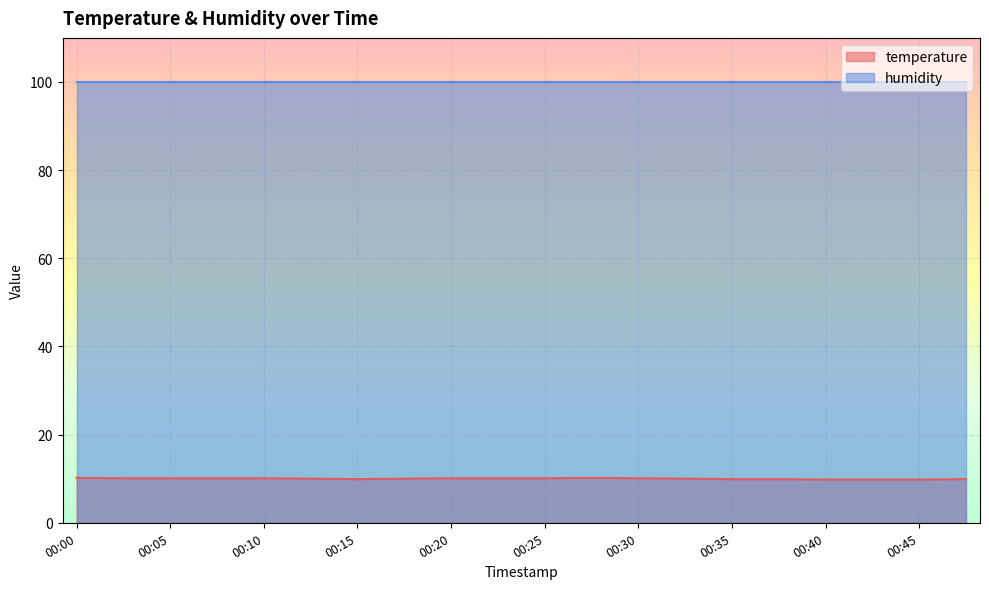

Which has a higher value, 00:40 or 00:38?

00:38